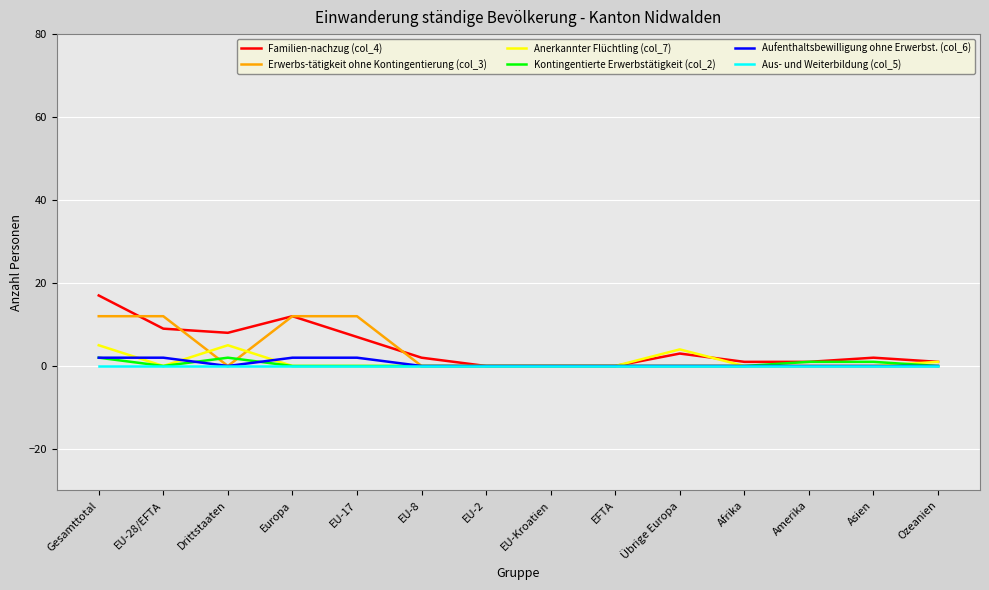

Is the value of Aufenthaltsbewilligung ohne Erwerbst. (col_6) at EFTA greater than the value of Kontingentierte Erwerbstätigkeit (col_2) at Gesamttotal?

No